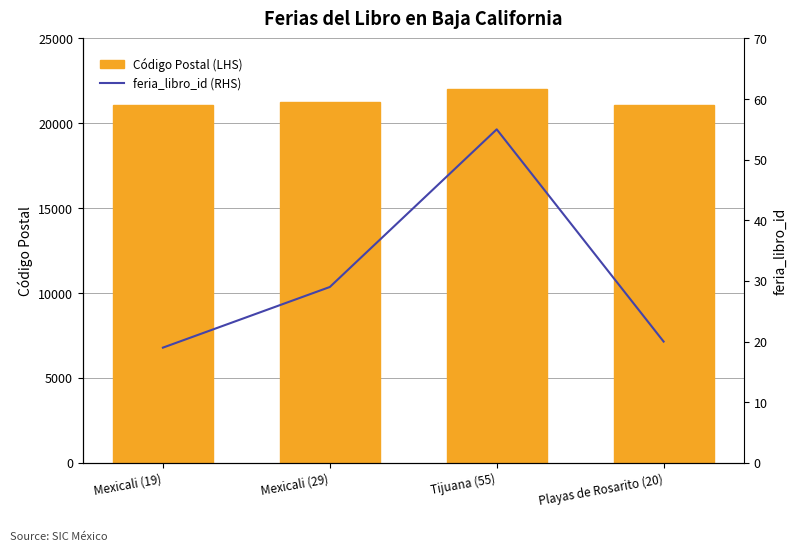

What is the label of the 3rd bar from the left?

Tijuana (55)